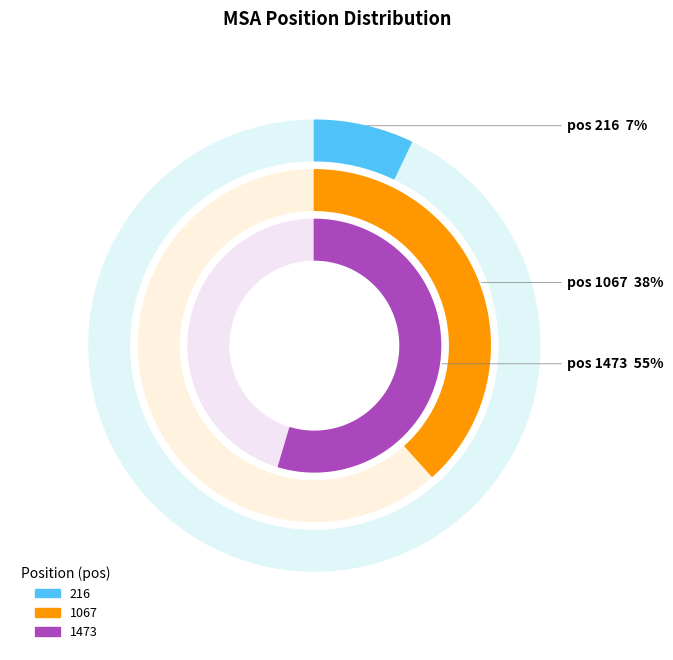

Is it true that 1067 is 32% of the pie?

False